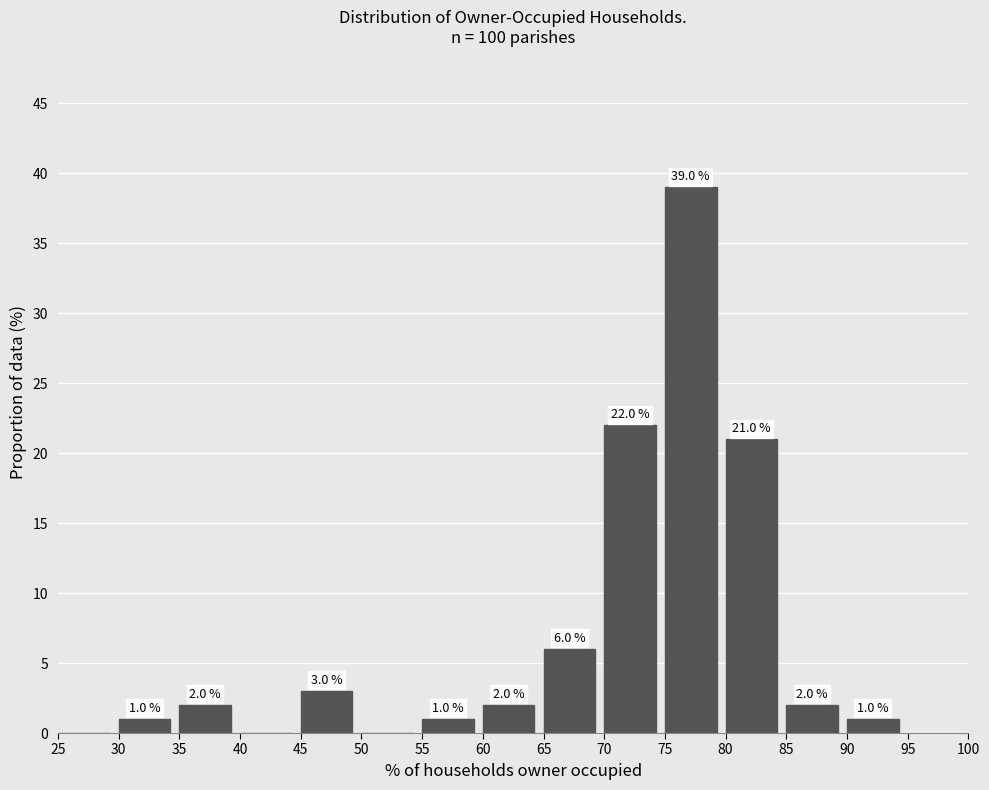

Over which range of the x-axis is the bar tallest?

75 to 80